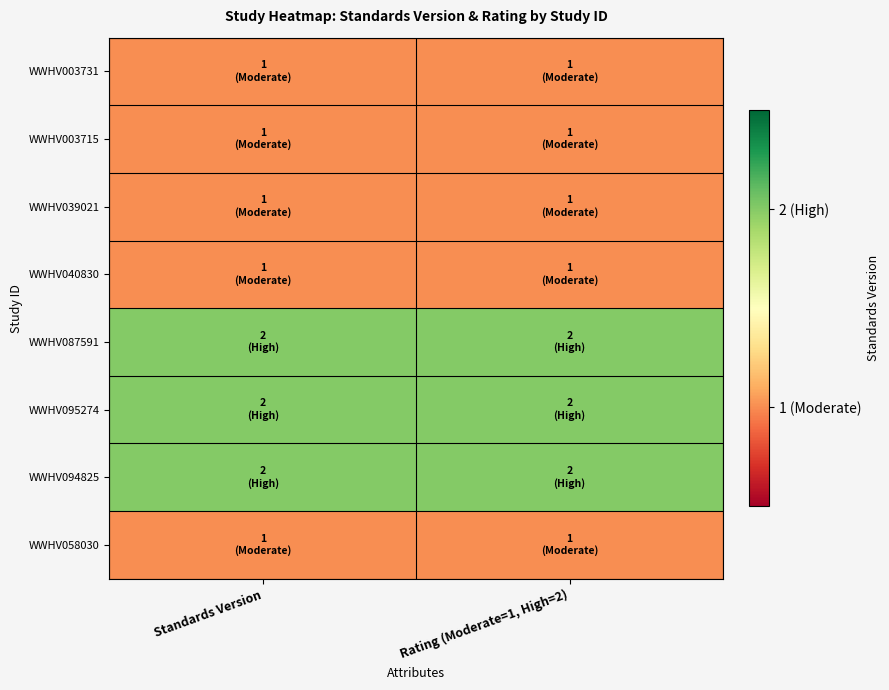

What is the total value across all series at Standards Version?

11